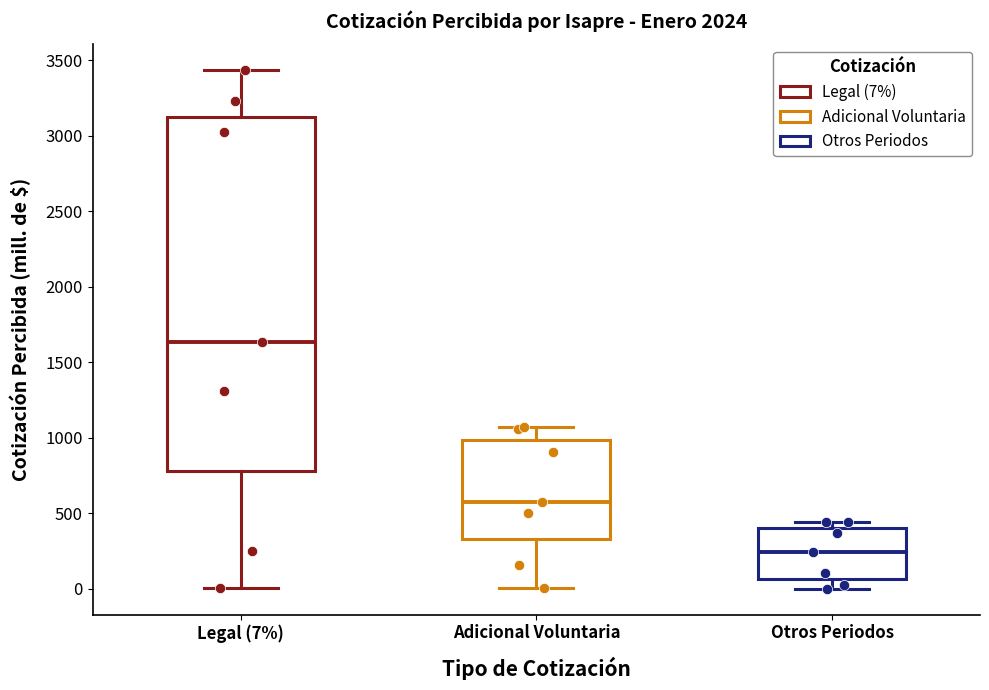

Reading left to right, transcribe this box plot: for each box, give where its median line is, the range the box spans, and where its two whiskers end, as read against the y-axis. The values are not printed on the chart, so give them approximately, as read against the axis.

Legal (7%): median 1650, box 800 to 3150, whiskers 0 to 3450
Adicional Voluntaria: median 550, box 350 to 1000, whiskers 0 to 1050
Otros Periodos: median 250, box 50 to 400, whiskers 0 to 450